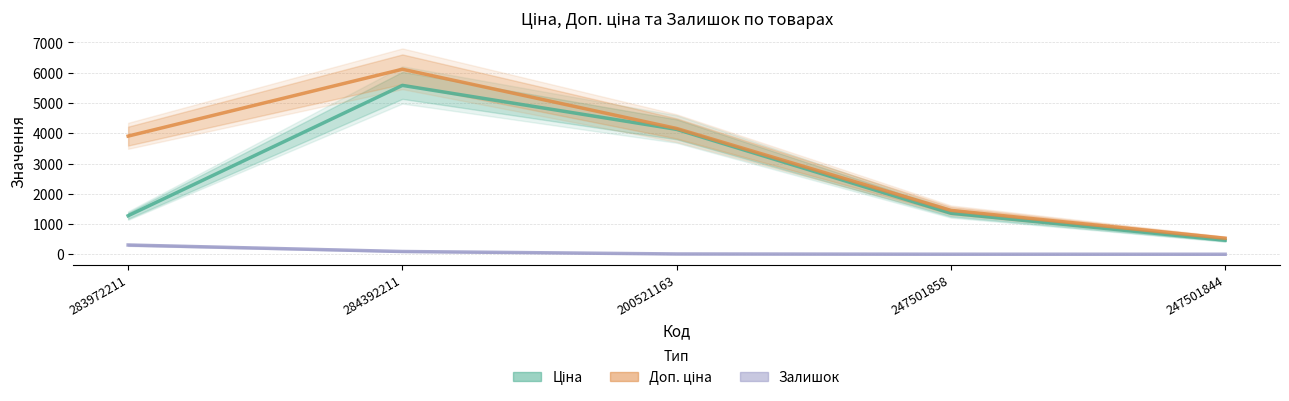

Where does the Доп. ціна series first go above 3905?

283972211